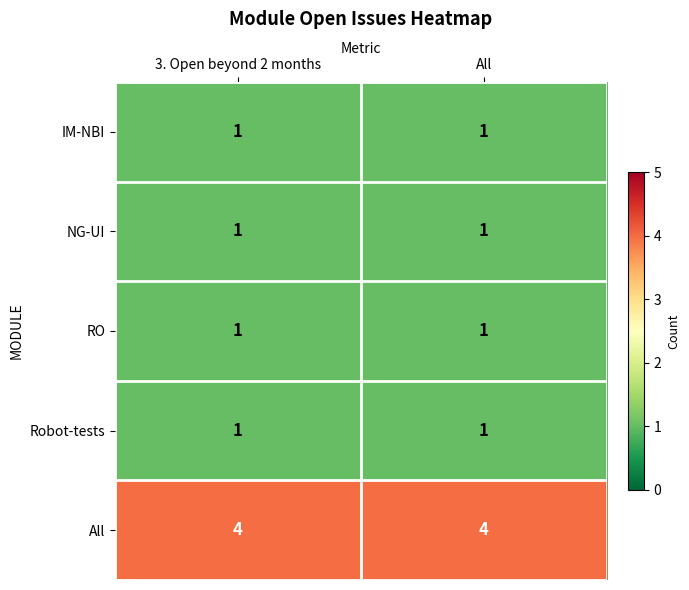

What is the spread (max minus min) of values at 3. Open beyond 2 months?

3